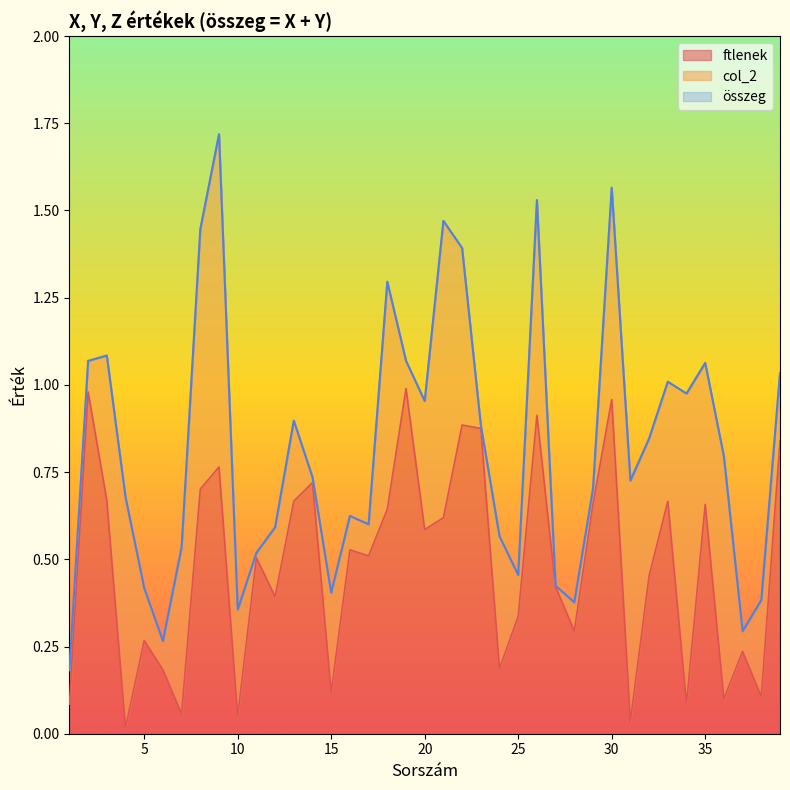

At 21, list the series in order from largest to smallest.

összeg, ftlenek